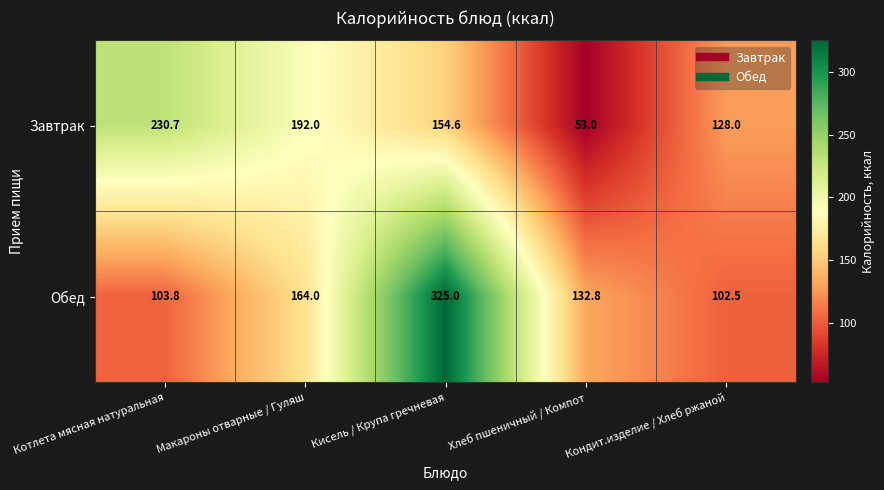

What is the difference between the second highest and minimum values in the Обед series?

61.5